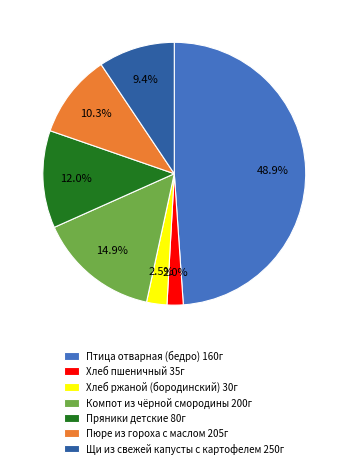

Does Хлеб пшеничный 35г account for over 50% of the chart?

No